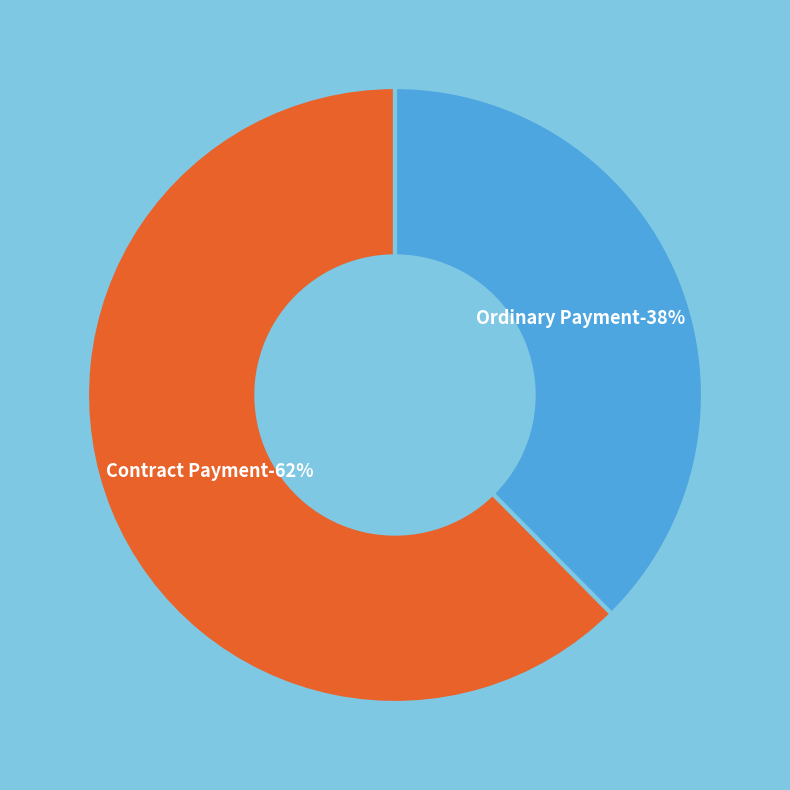

How many segments does this pie chart have?

2